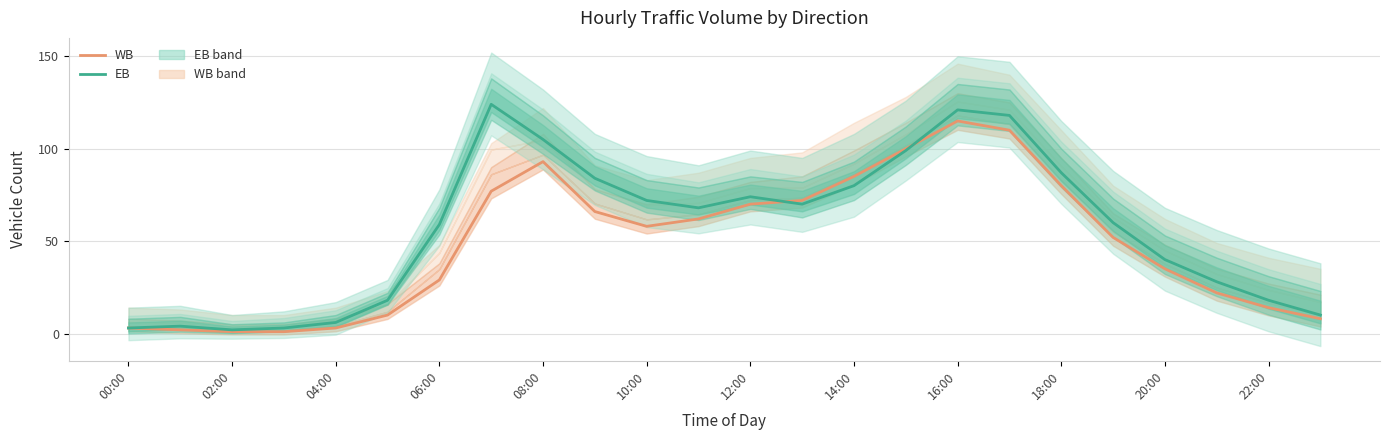

True or false: EB has a value of 105 at 08:00.

True